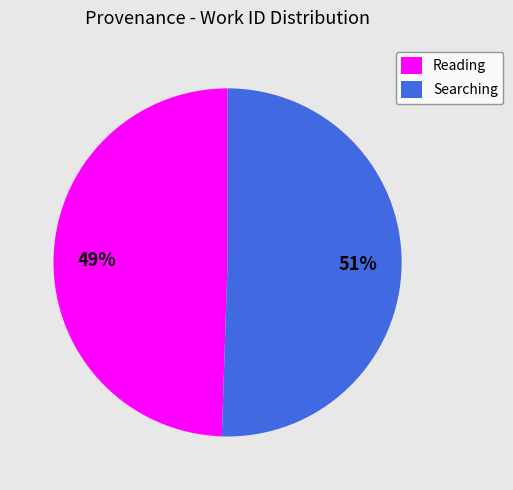

Which slice represents more than half of the pie?

Searching